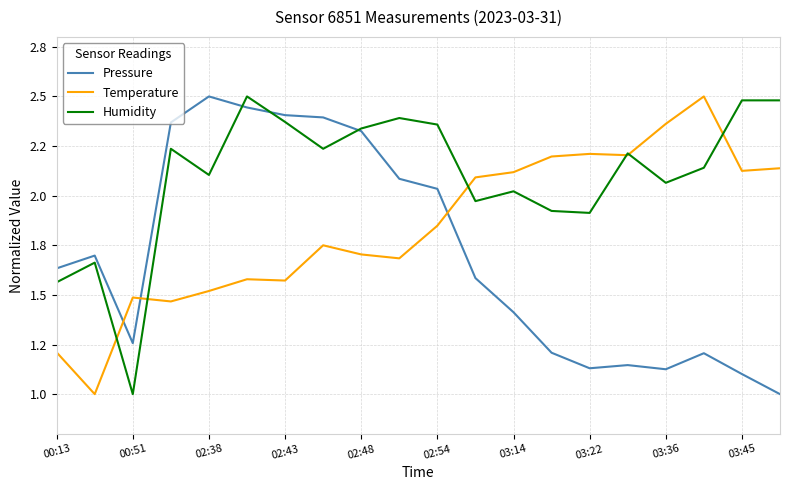

Rank the series by their average value, from lowest to highest.

Pressure, Temperature, Humidity